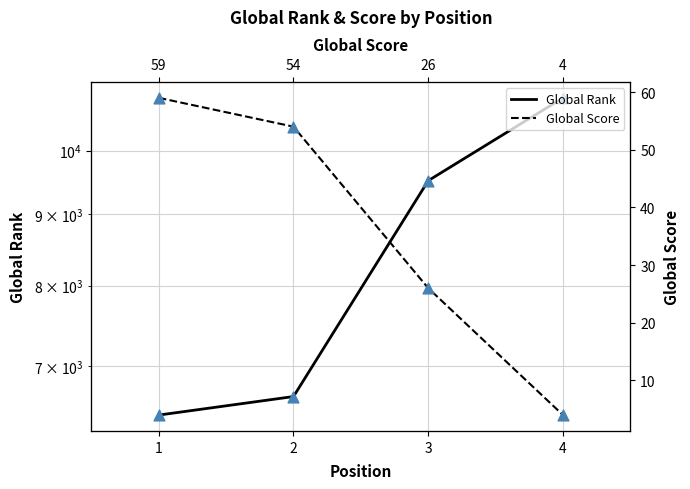

At how many categories does at least one series exceed 4866?

4